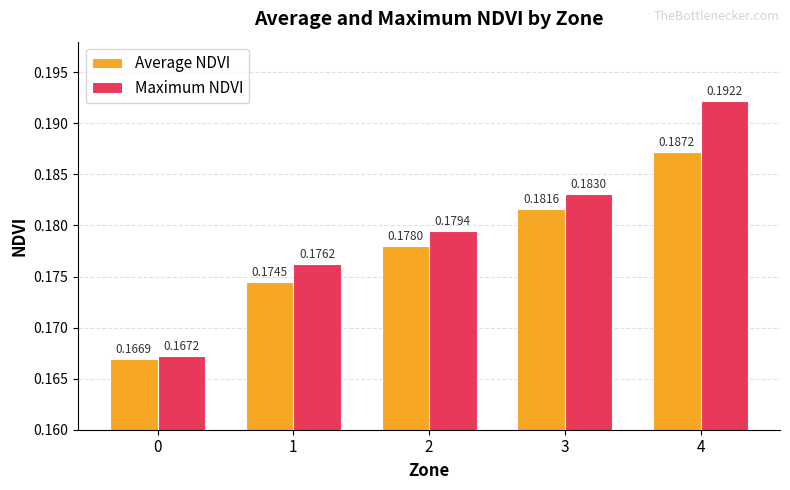

At which category is the sum across all series the highest?

4